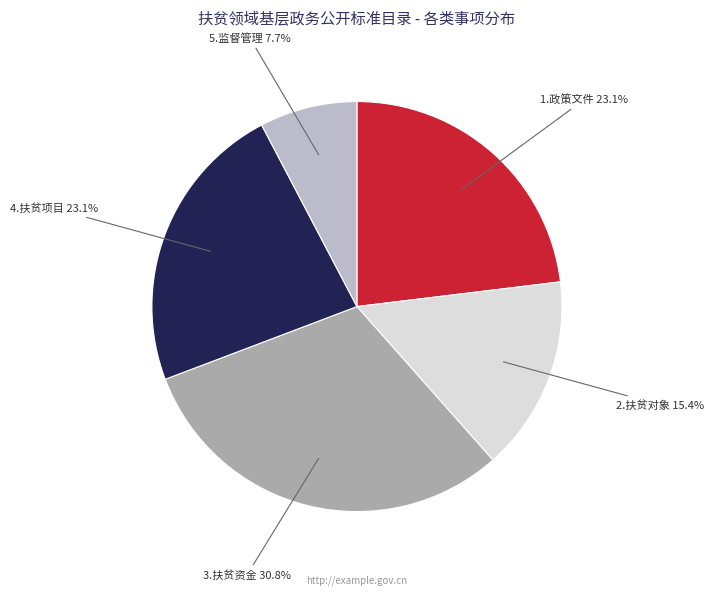

Is it true that 1.政策文件 is 23% of the pie?

True